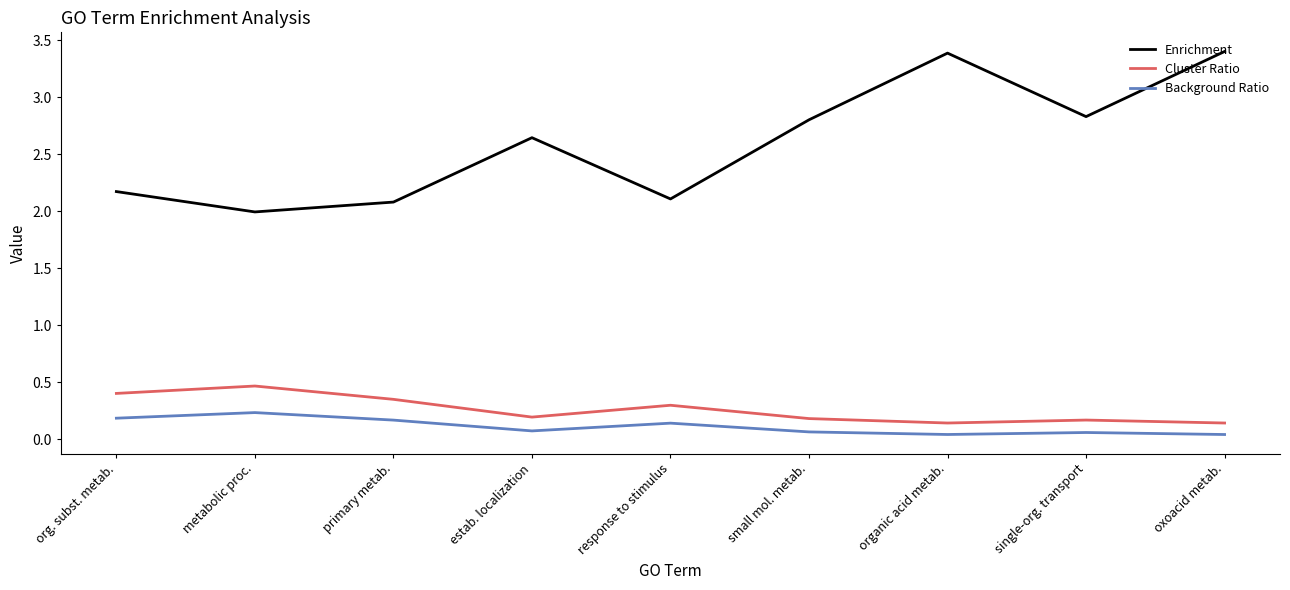

Which series has the widest spread of values?

Enrichment